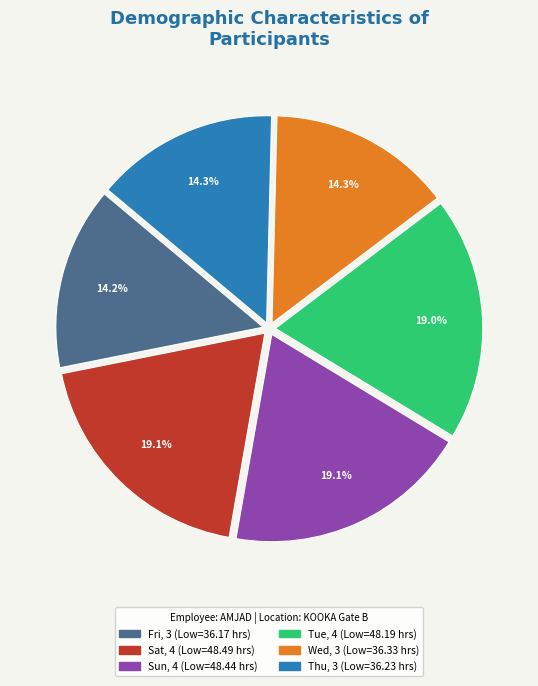

Does any single category account for the majority?

No